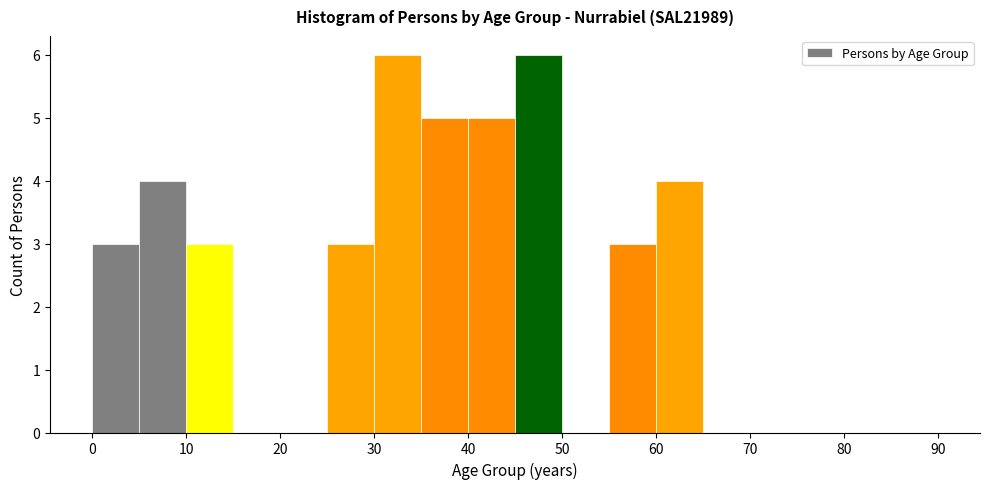

How tall is the bar that spans 45 to 50 on the x-axis? The values are not printed on the chart, so give them approximately, as read against the axis.

6